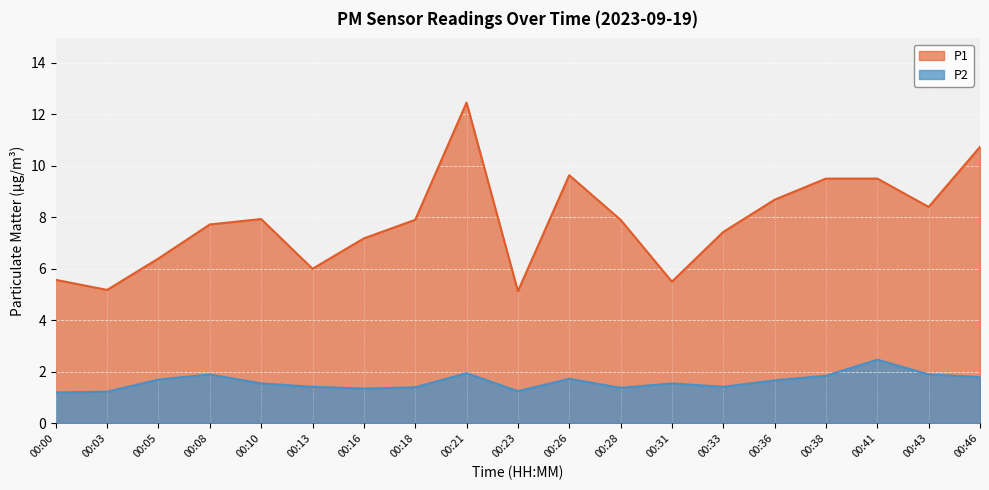

What is the difference between the maximum and minimum values in the P1 series?

7.3